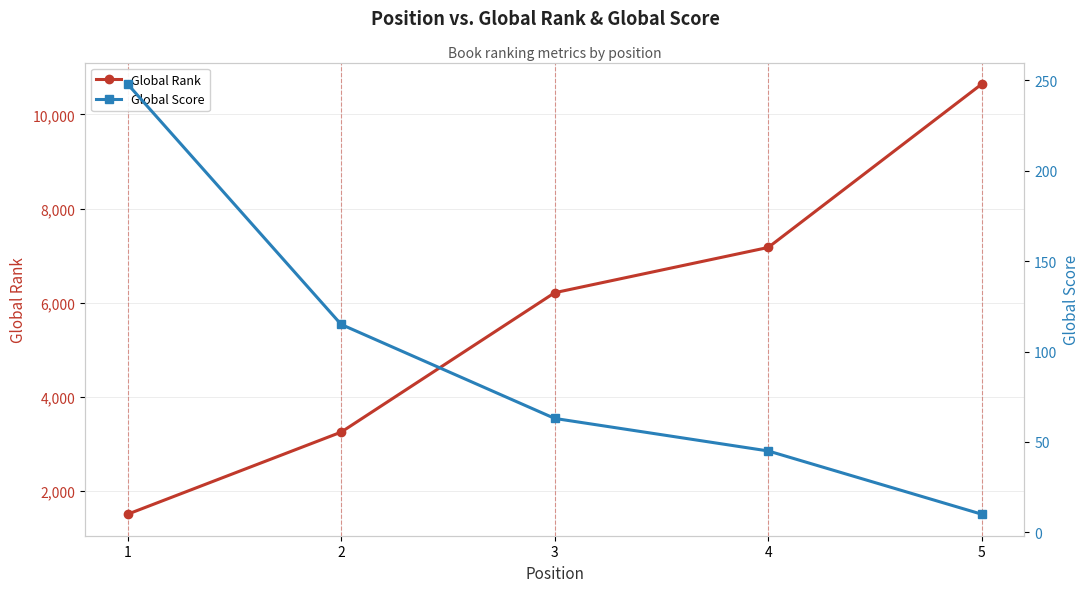

True or false: Global Score and Global Rank intersect in this chart.

False